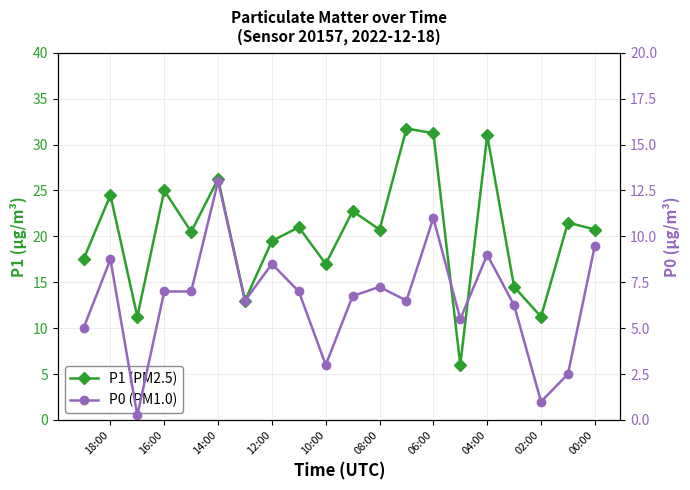

How many interior local peaks does the P1 (PM2.5) series have?

8